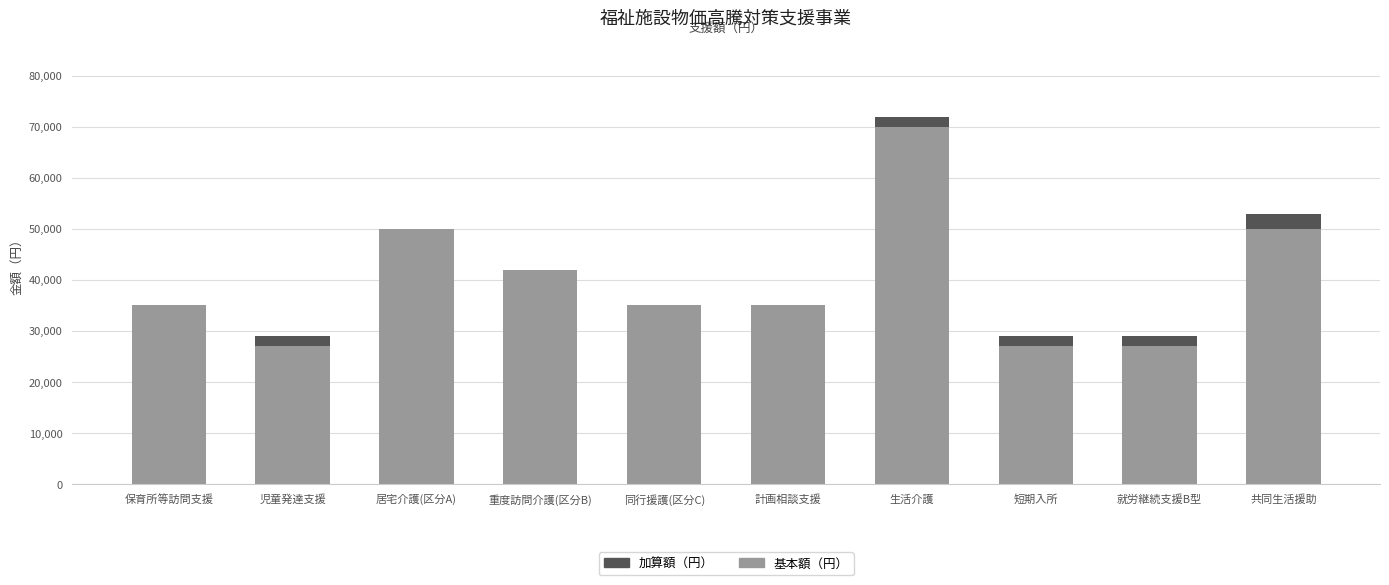

At which category is the sum across all series the highest?

生活介護